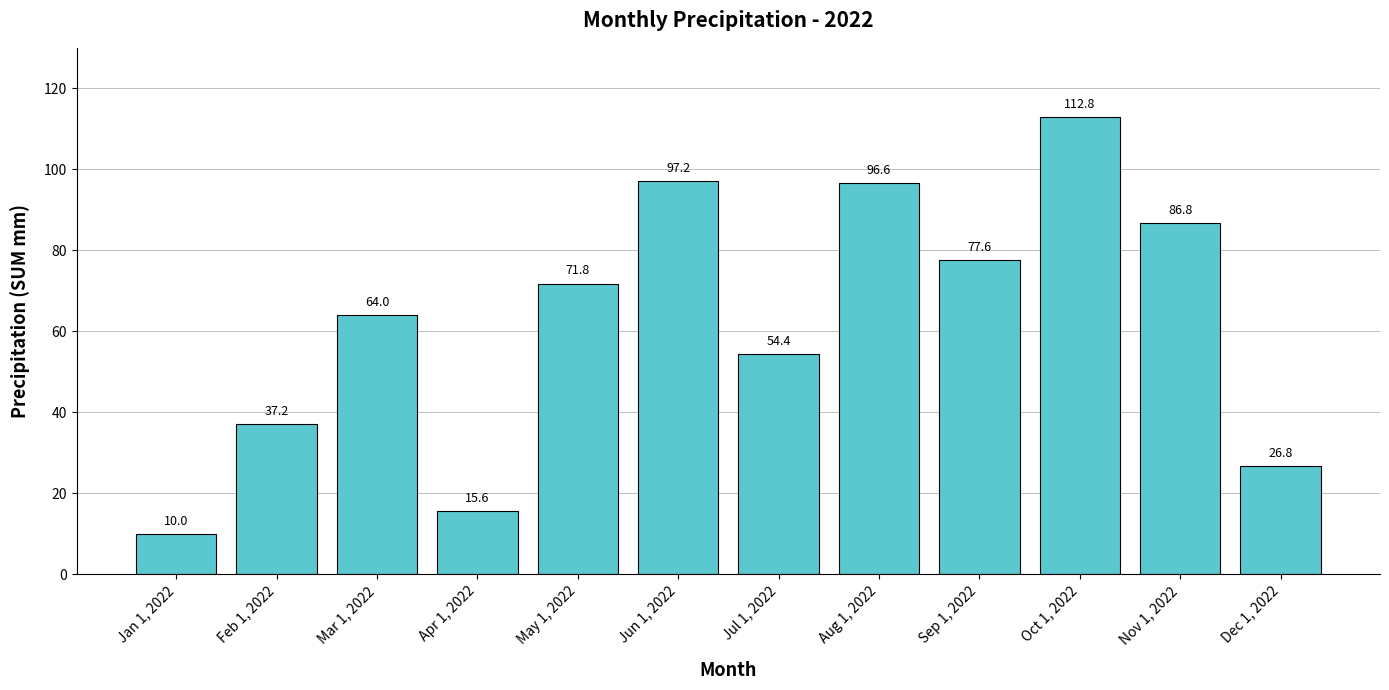

Is it true that the value at Apr 1, 2022 is 4.9?

False